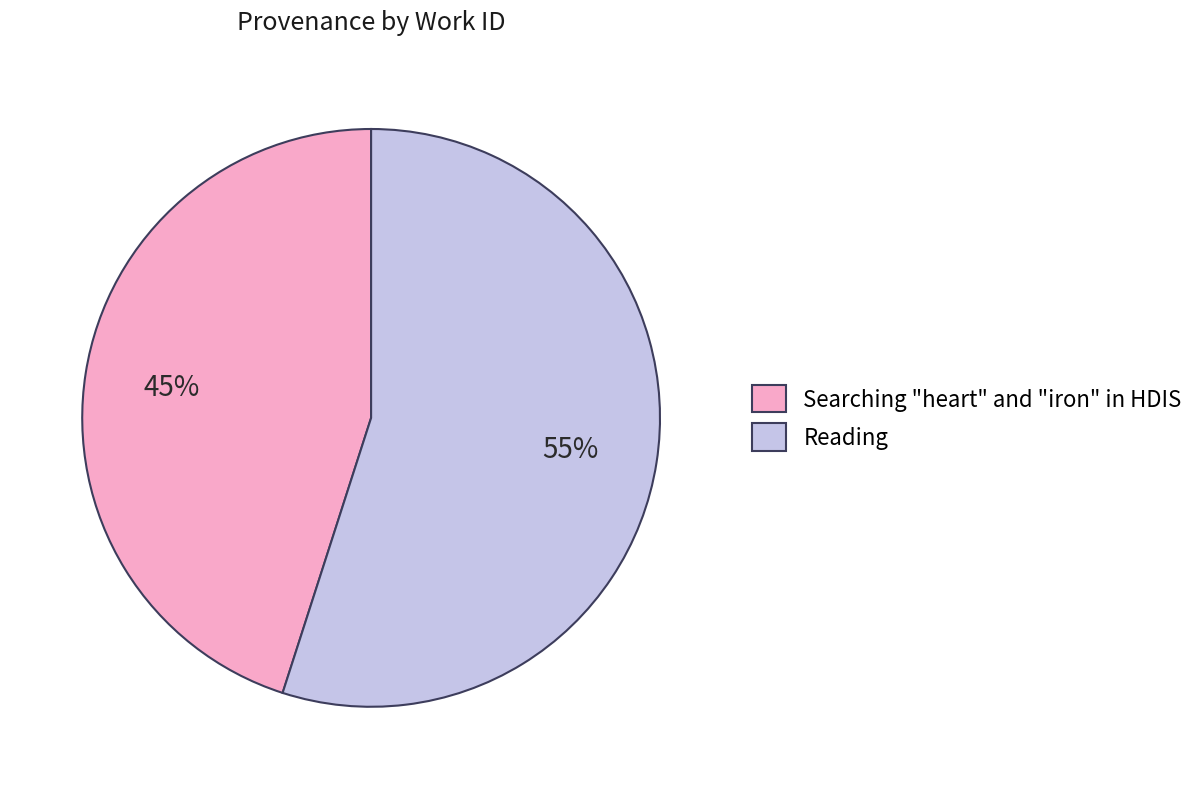

What is the ratio of the value at Reading to the value at Searching "heart" and "iron" in HDIS?

1.2